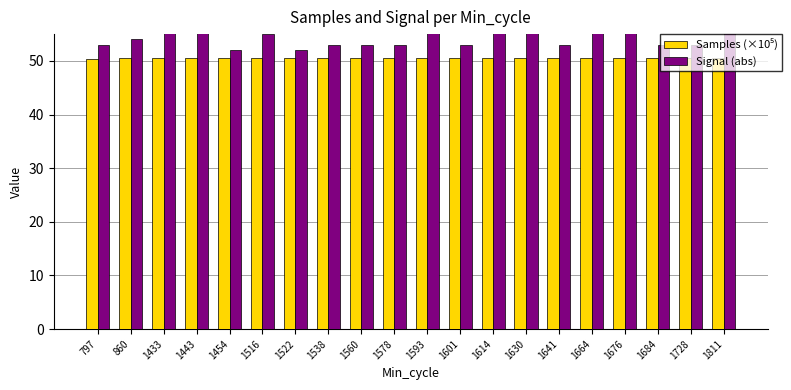

What is the value of the Signal (abs) bar at the 14th from the left?

58.0